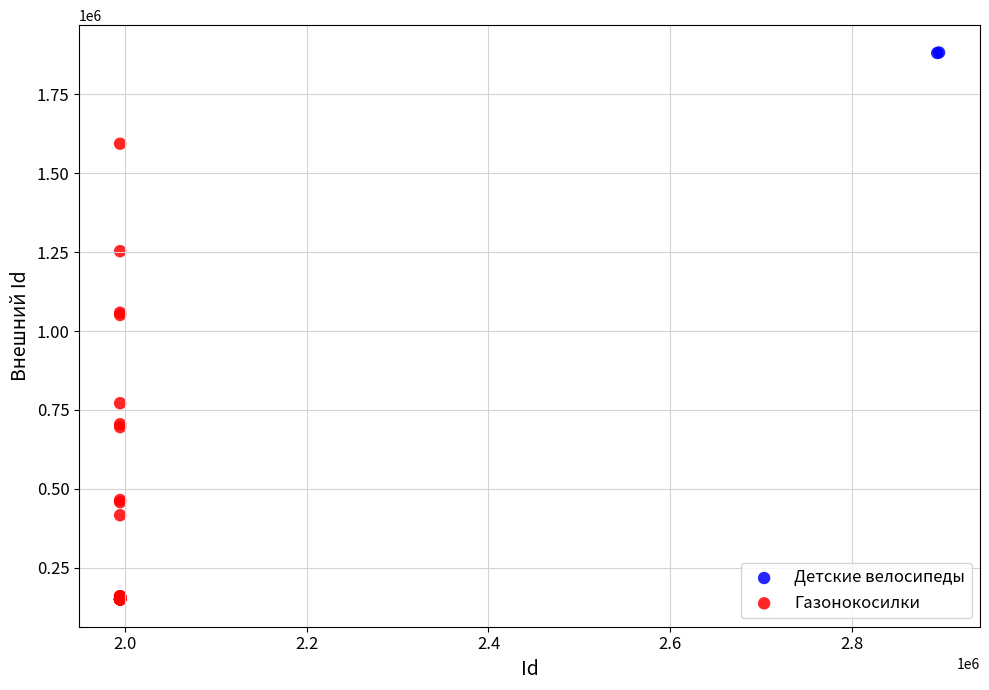

What are all the series names shown in the legend?

Детские велосипеды, Газонокосилки